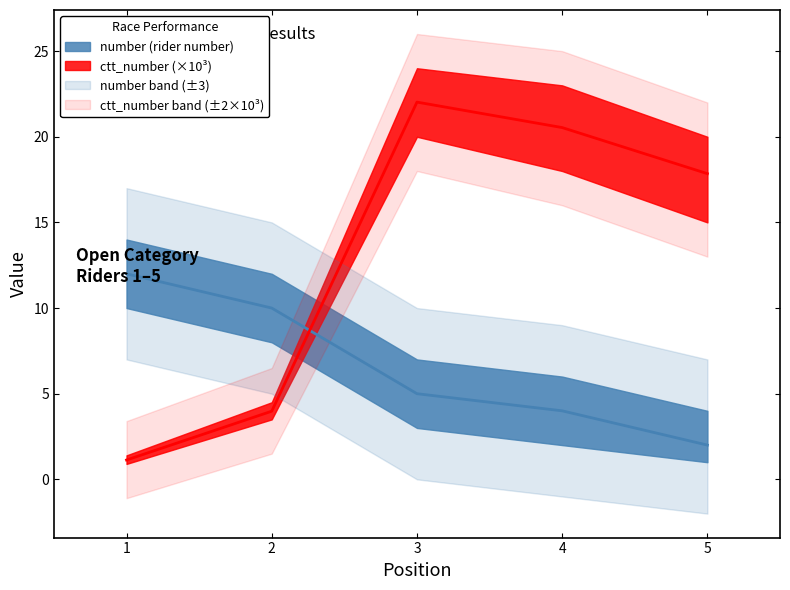

Which series has the widest spread of values?

ctt_number